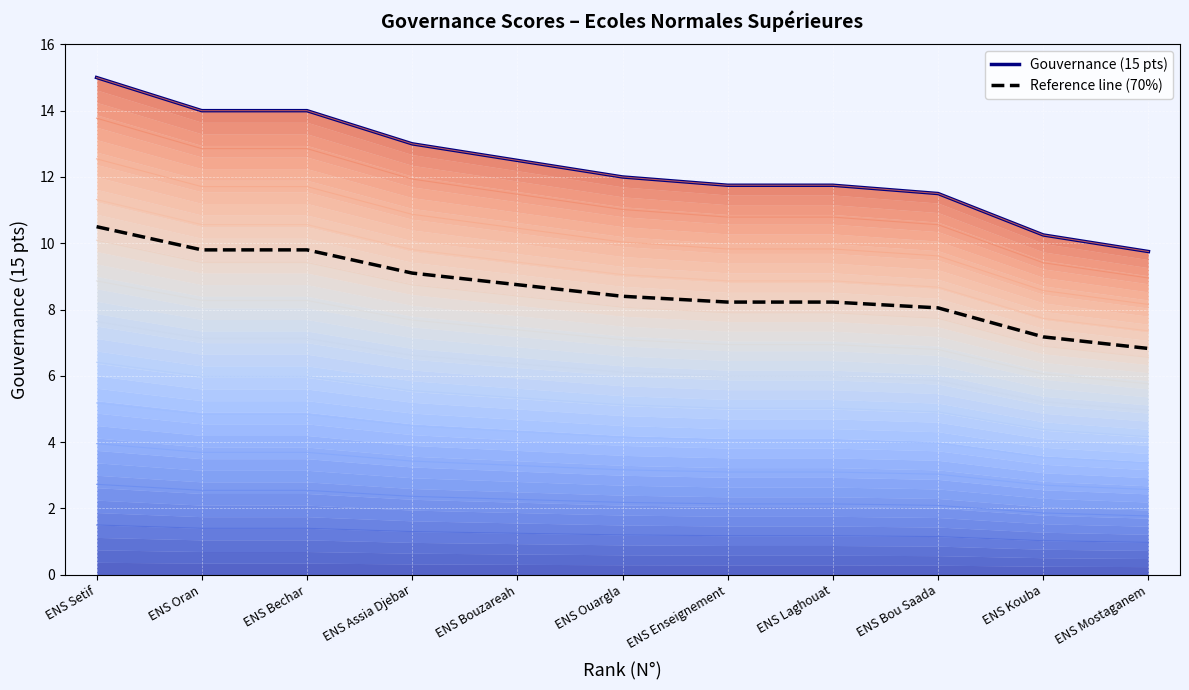

Reading left to right, list all the values displayed in this chart.

Gouvernance (15 pts): ENS Setif=15.0	ENS Oran=14.0	ENS Bechar=14.0	ENS Assia Djebar=13.0	ENS Bouzareah=12.5	ENS Ouargla=12.0	ENS Enseignement=11.8	ENS Laghouat=11.8	ENS Bou Saada=11.5	ENS Kouba=10.2	ENS Mostaganem=9.8
Reference line (70%): ENS Setif=10.5	ENS Oran=9.8	ENS Bechar=9.8	ENS Assia Djebar=9.1	ENS Bouzareah=8.8	ENS Ouargla=8.4	ENS Enseignement=8.2	ENS Laghouat=8.2	ENS Bou Saada=8.0	ENS Kouba=7.2	ENS Mostaganem=6.8